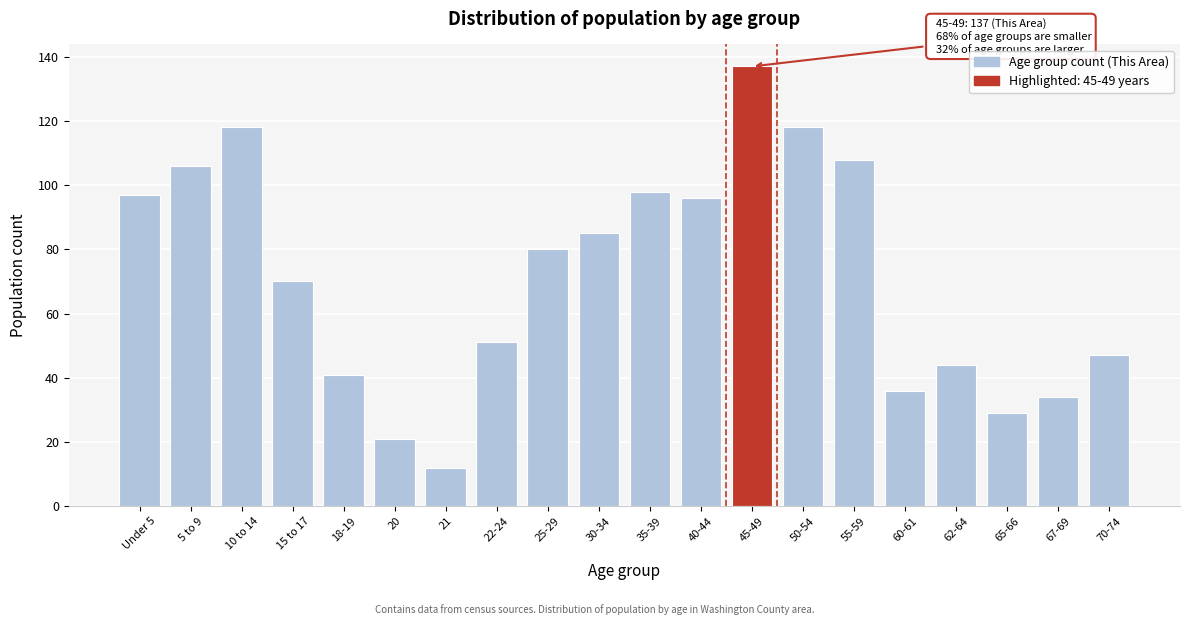

Reading left to right, what are all the values shown in this chart?

Under 5=97	5 to 9=106	10 to 14=118	15 to 17=70	18-19=41	20=21	21=12	22-24=51	25-29=80	30-34=85	35-39=98	40-44=96	45-49=137	50-54=118	55-59=108	60-61=36	62-64=44	65-66=29	67-69=34	70-74=47